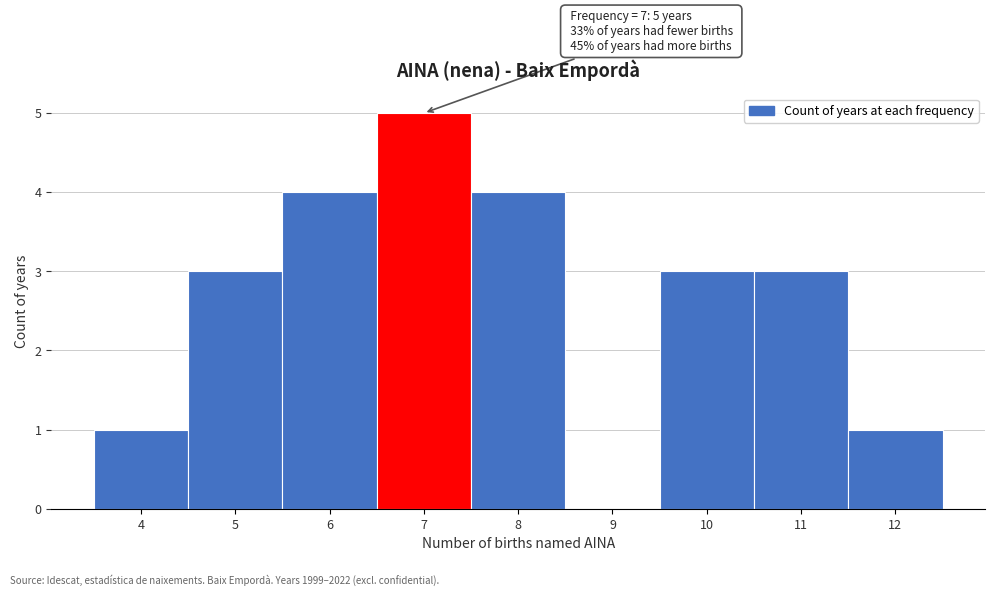

Which range on the x-axis has the tallest bar?

6.5 to 7.5